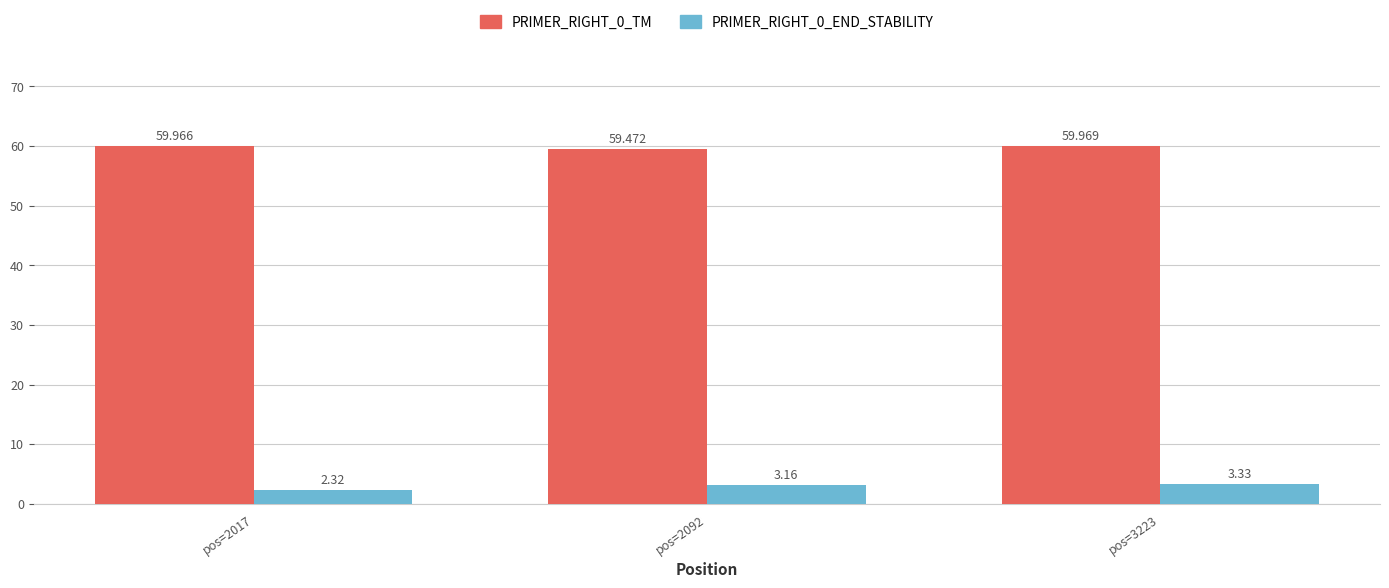

Which has a higher value, pos=2092 or pos=2017?

pos=2017